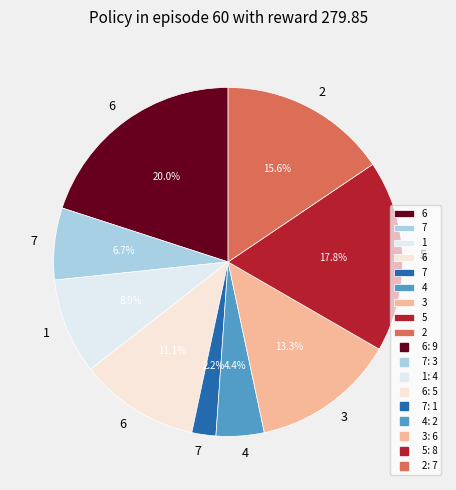

How many slices are in this pie chart?

9